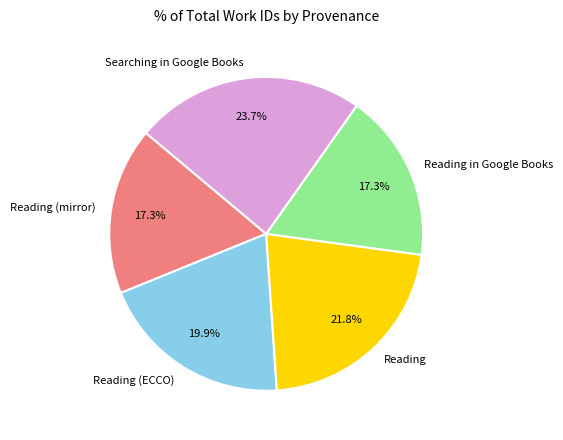

To the nearest percent, what is the average slice percentage?

20%